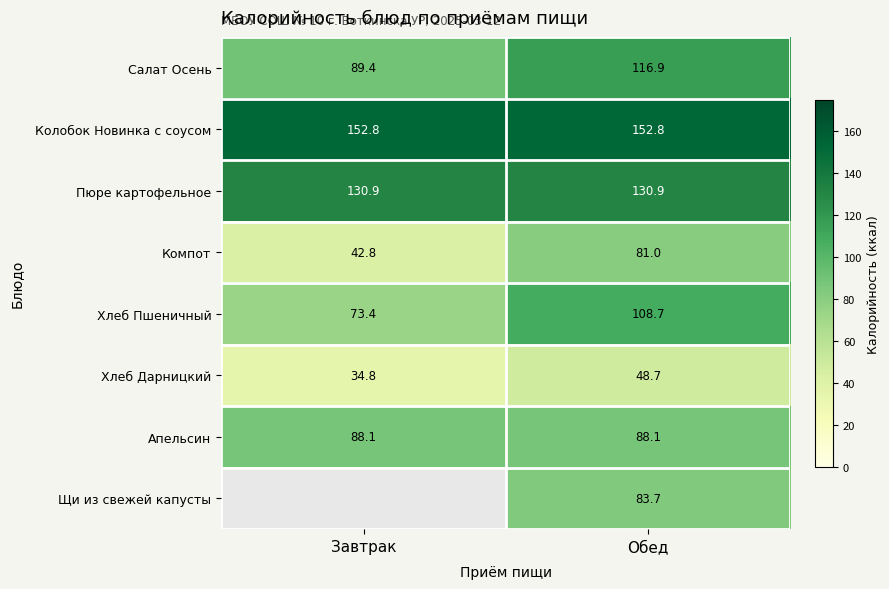

At Обед, list the series in order from smallest to largest.

Хлеб Дарницкий, Компот, Щи из свежей капусты, Апельсин, Хлеб Пшеничный, Салат Осень, Пюре картофельное, Колобок Новинка с соусом